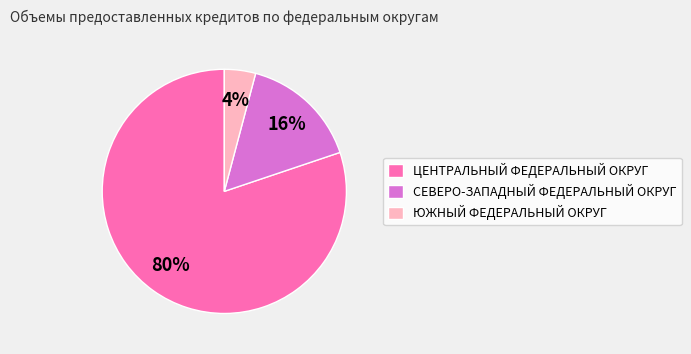

Which has a higher value, ЮЖНЫЙ ФЕДЕРАЛЬНЫЙ ОКРУГ or ЦЕНТРАЛЬНЫЙ ФЕДЕРАЛЬНЫЙ ОКРУГ?

ЦЕНТРАЛЬНЫЙ ФЕДЕРАЛЬНЫЙ ОКРУГ